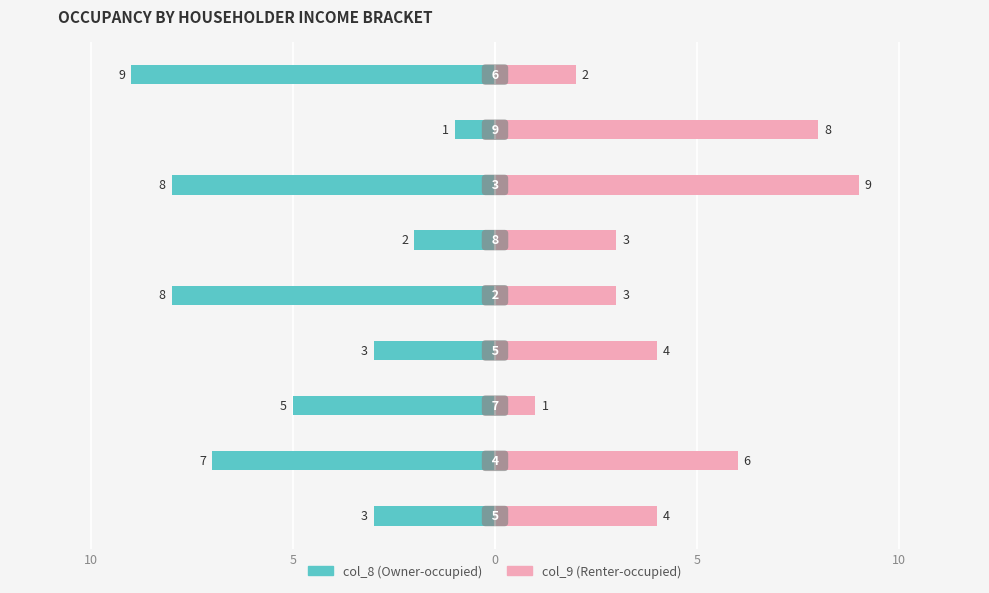

At how many categories does at least one series exceed -5?

9